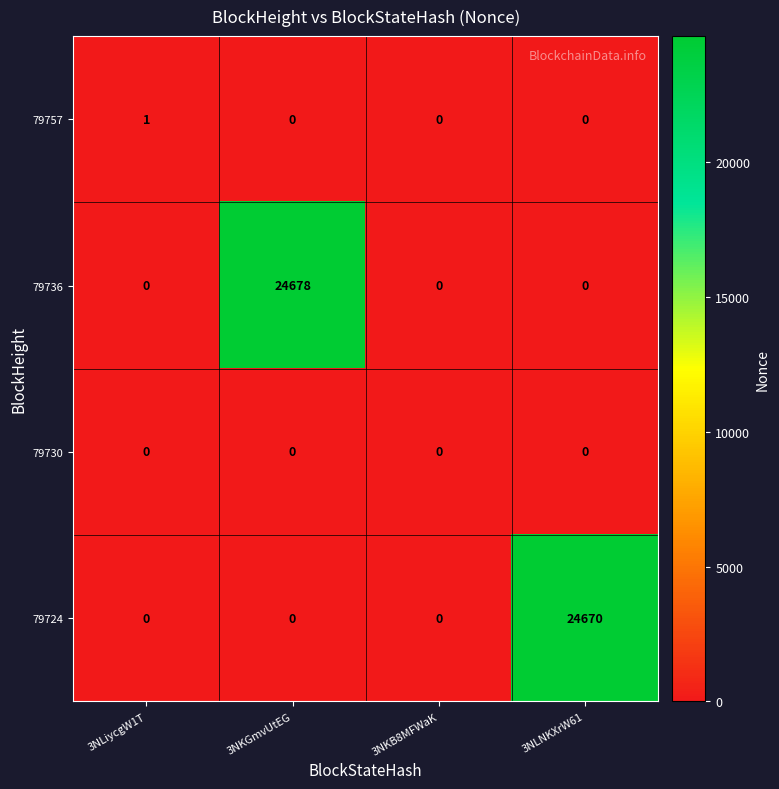

True or false: 79730 has a value of 0 at 3NKB8MFWaK.

True